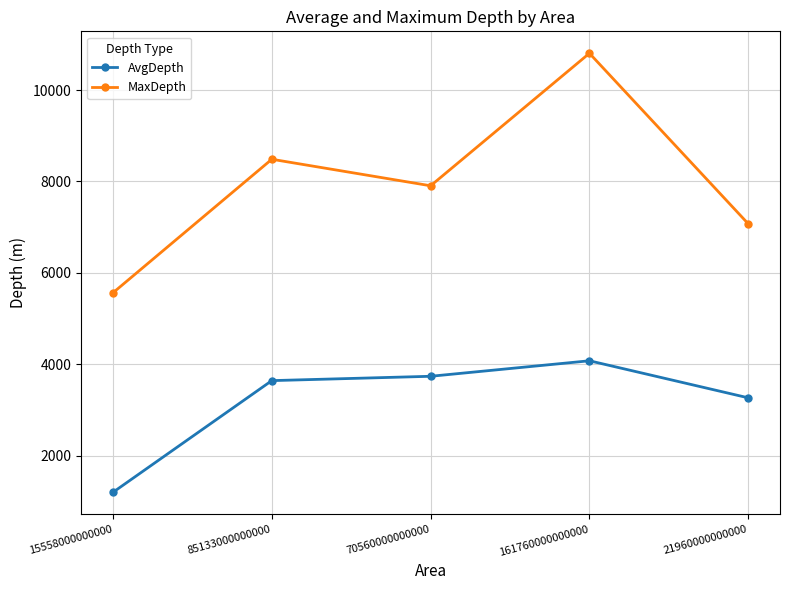

Rank the series by their average value, from highest to lowest.

MaxDepth, AvgDepth